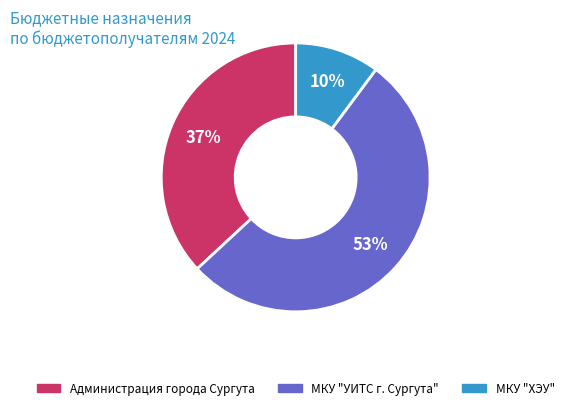

Is there a majority slice in this chart?

Yes